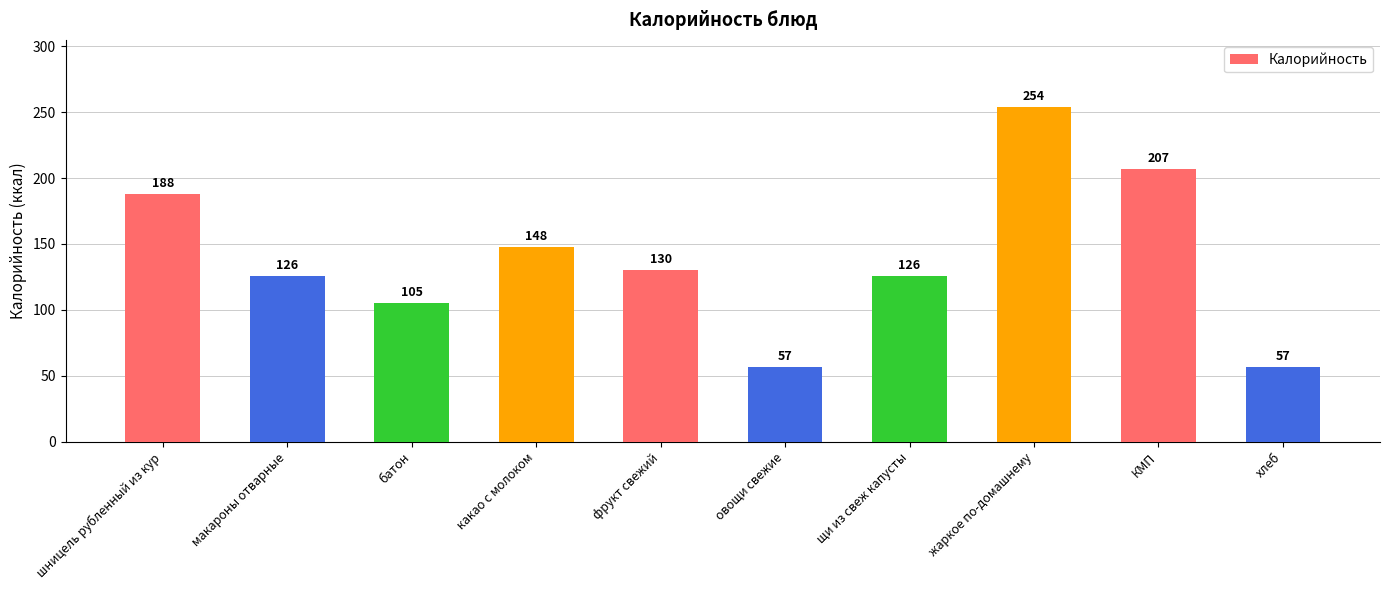

Between батон and хлеб, which is larger?

батон